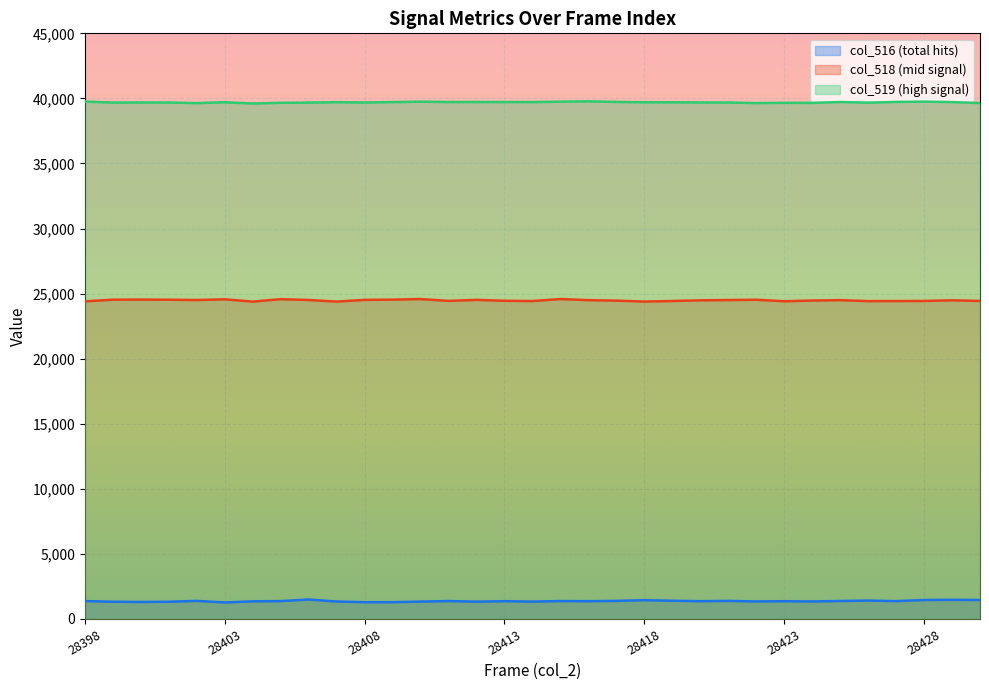

True or false: col_519 and col_518 intersect in this chart.

False